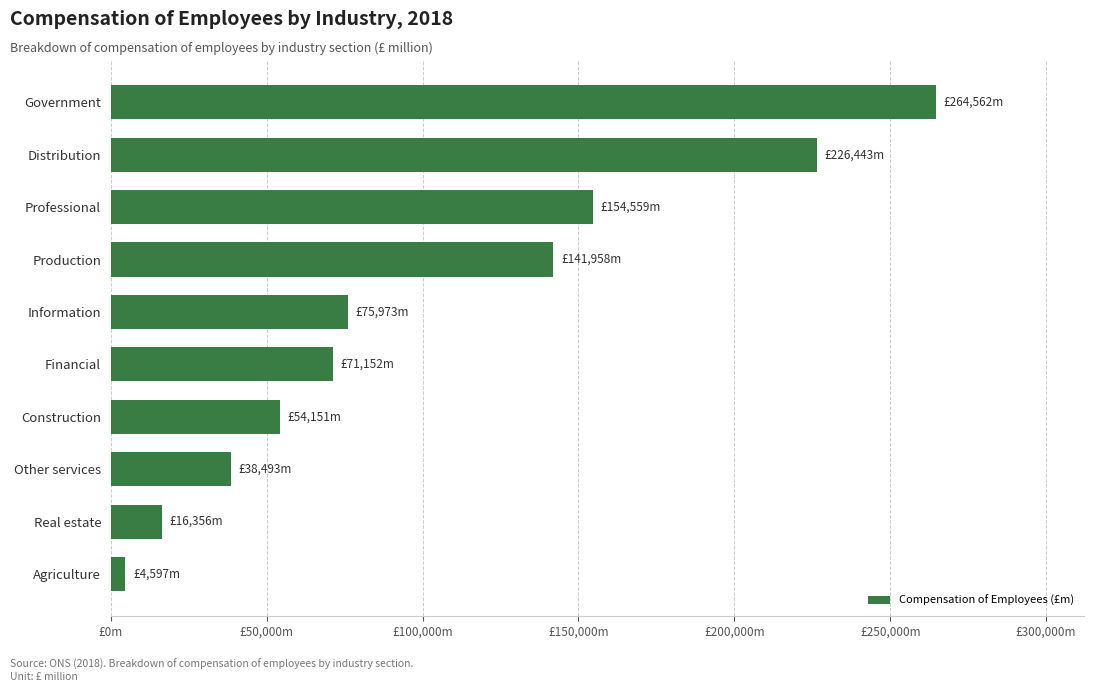

Which category has the lowest value across all series?

Agriculture